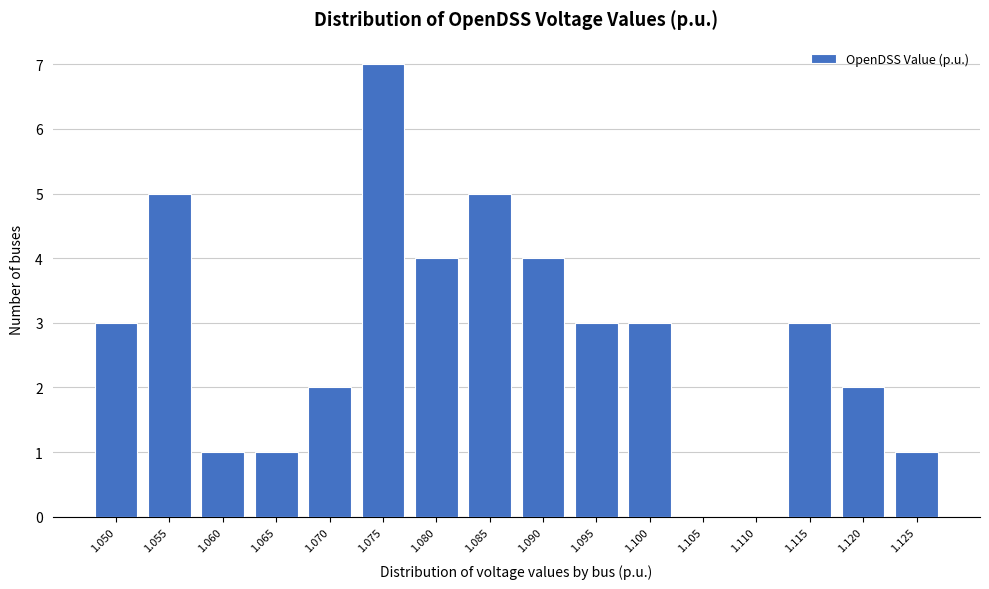

Reading left to right, extract all data points from this chart.

1.050=3	1.055=5	1.060=1	1.065=1	1.070=2	1.075=7	1.080=4	1.085=5	1.090=4	1.095=3	1.100=3	1.105=0	1.110=0	1.115=3	1.120=2	1.125=1